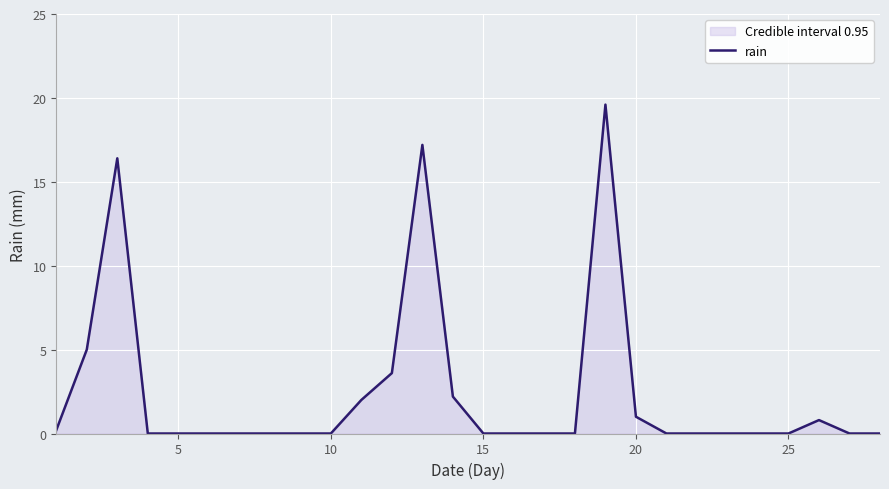

What is the difference between the maximum and minimum values?

19.6